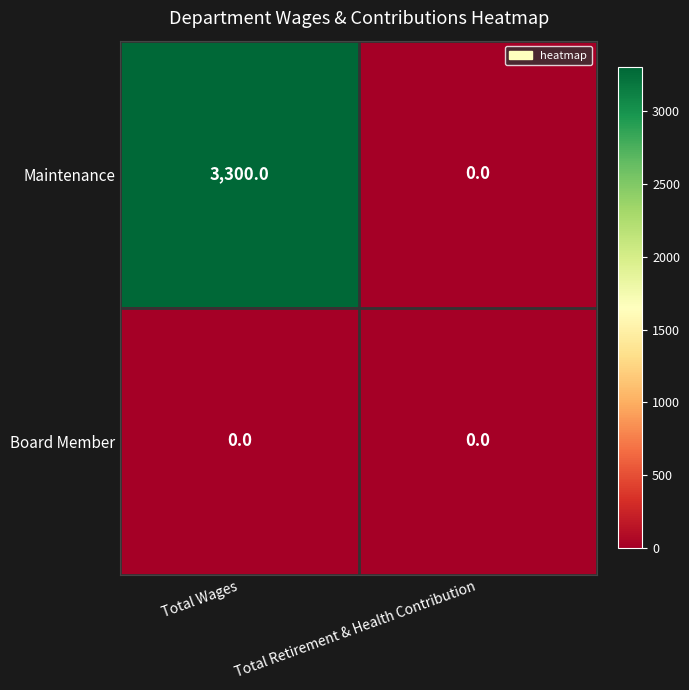

Reading left to right, extract all data points from this chart.

Maintenance: 3300	0
Board Member: 0	0